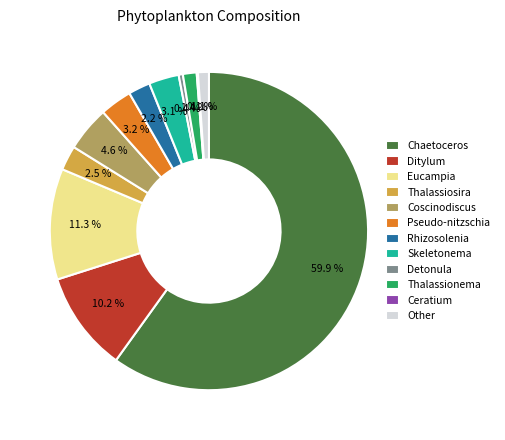

Which category accounts for the majority?

Chaetoceros